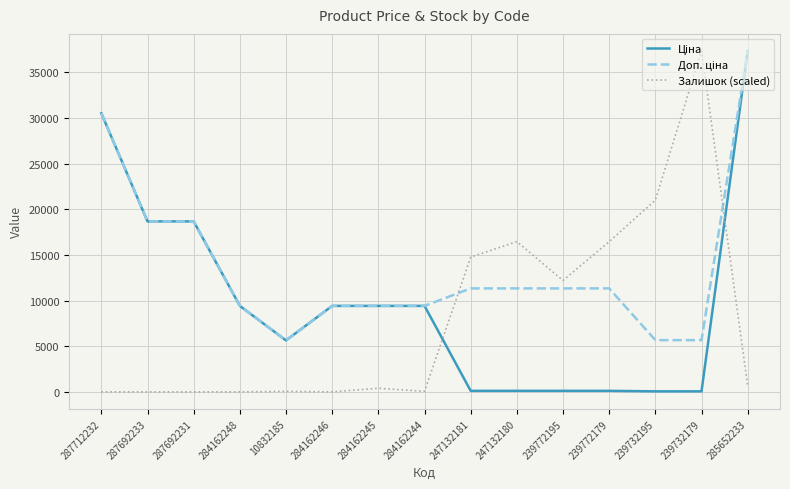

What is the total value across all series at 284162246?

18833.7